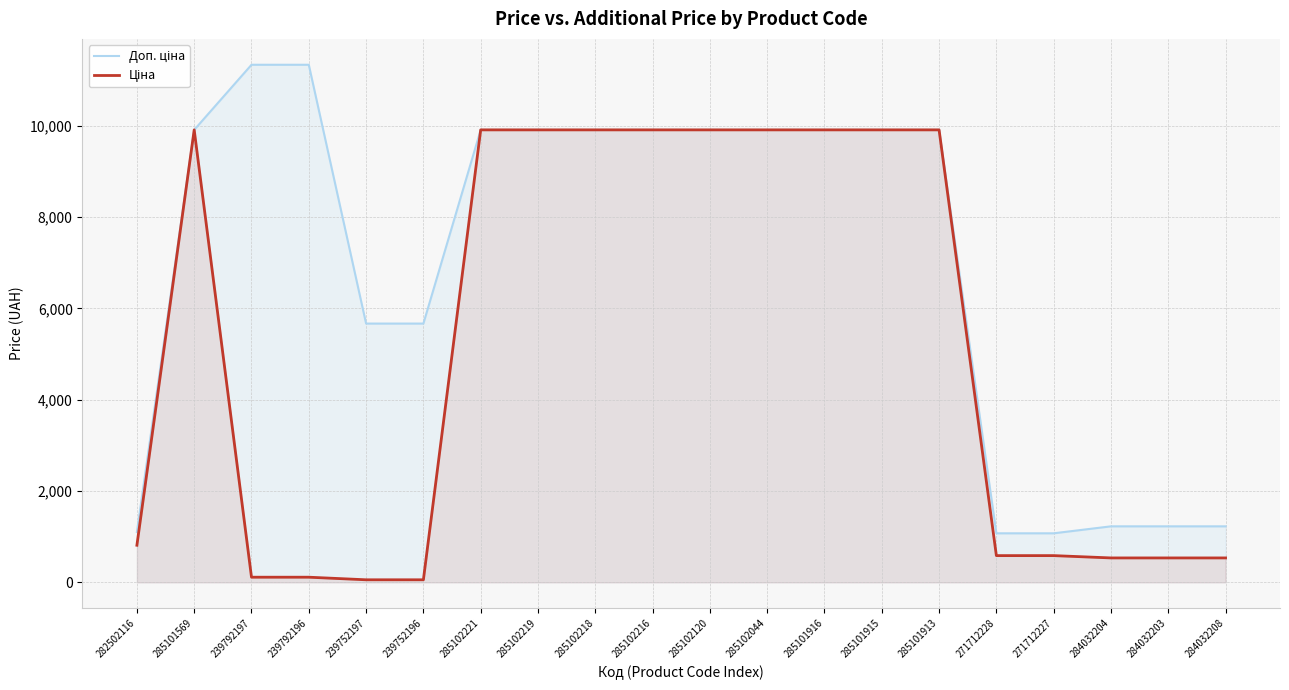

What is the total value across all series at 284032208?

1762.6